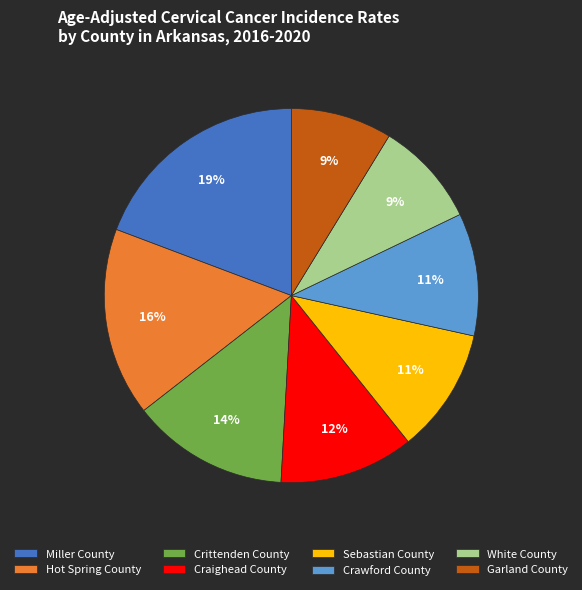

How many segments does this pie chart have?

8